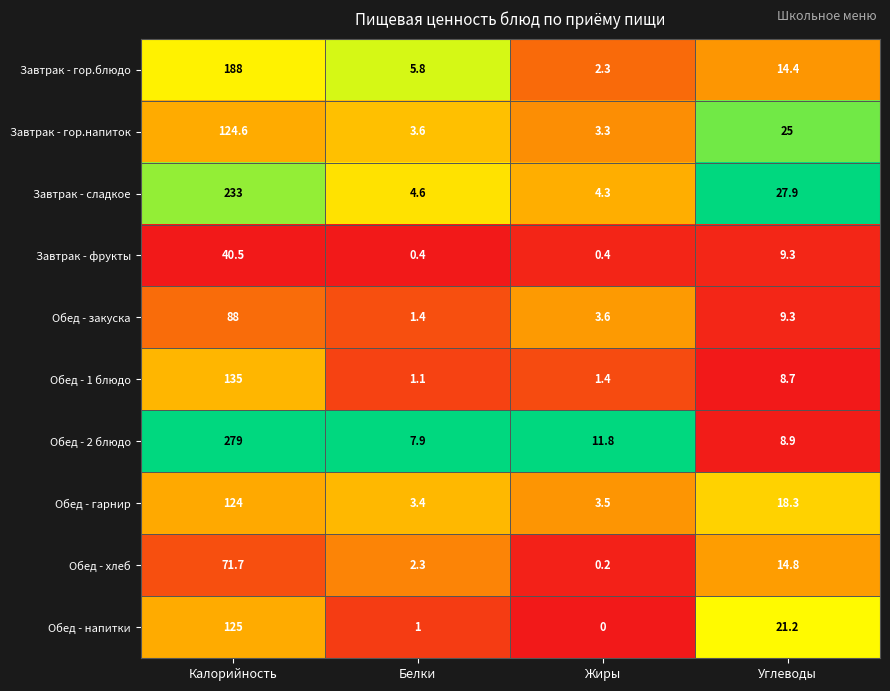

Where does the Обед - гарнир series first go above 18?

Калорийность